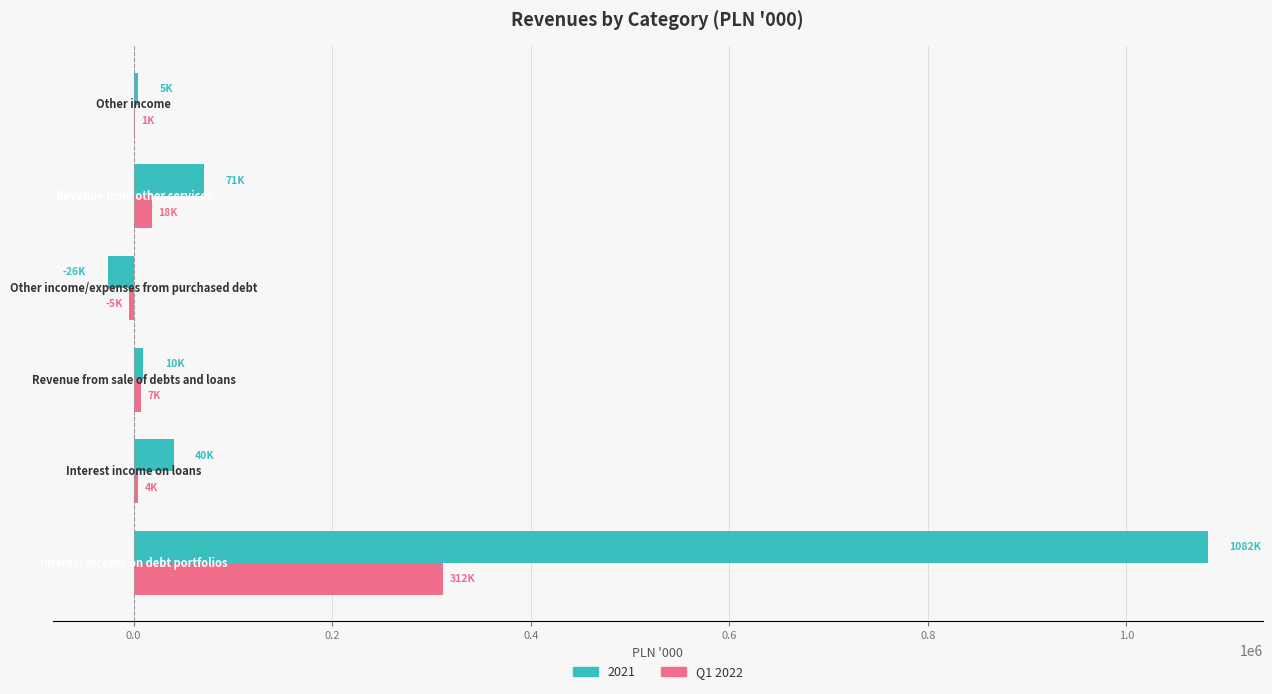

Count the number of categories in the chart.

6